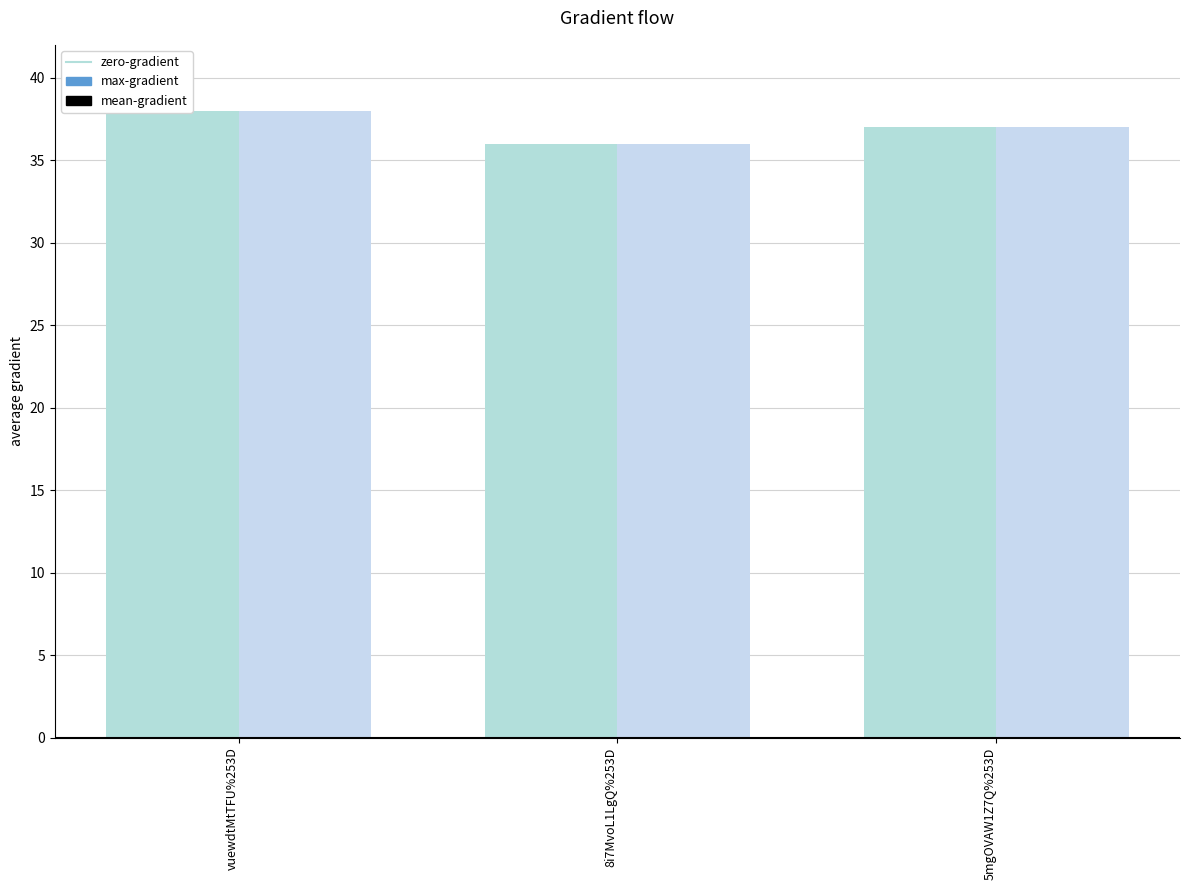

Reading left to right, what are all the values shown in this chart?

max-gradient: 38	36	37
mean-gradient: 38	36	37